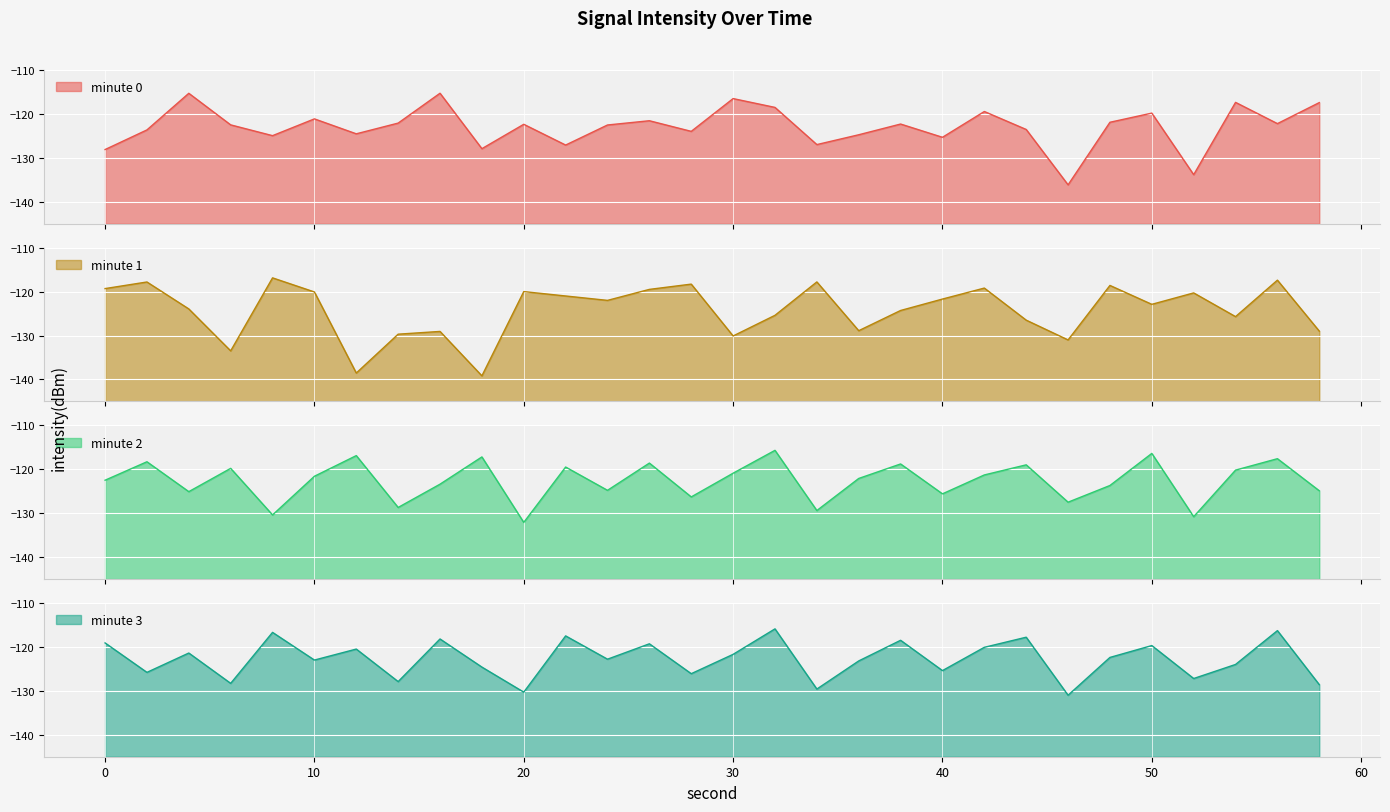

The chart shows a value of -190.6 at 38. True or false?

False